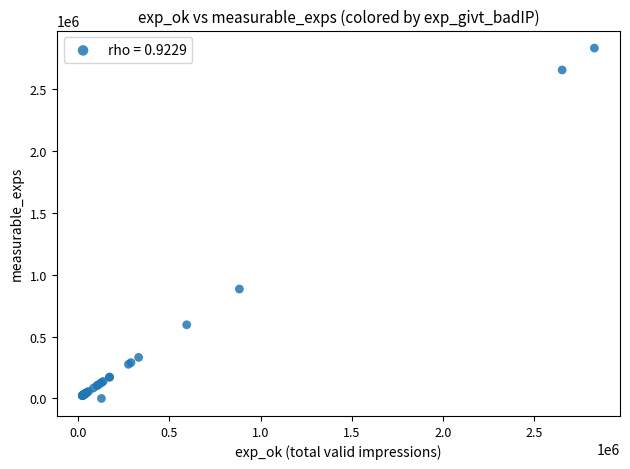

What Y value in the scatter plot is closest to 1415008?

883953